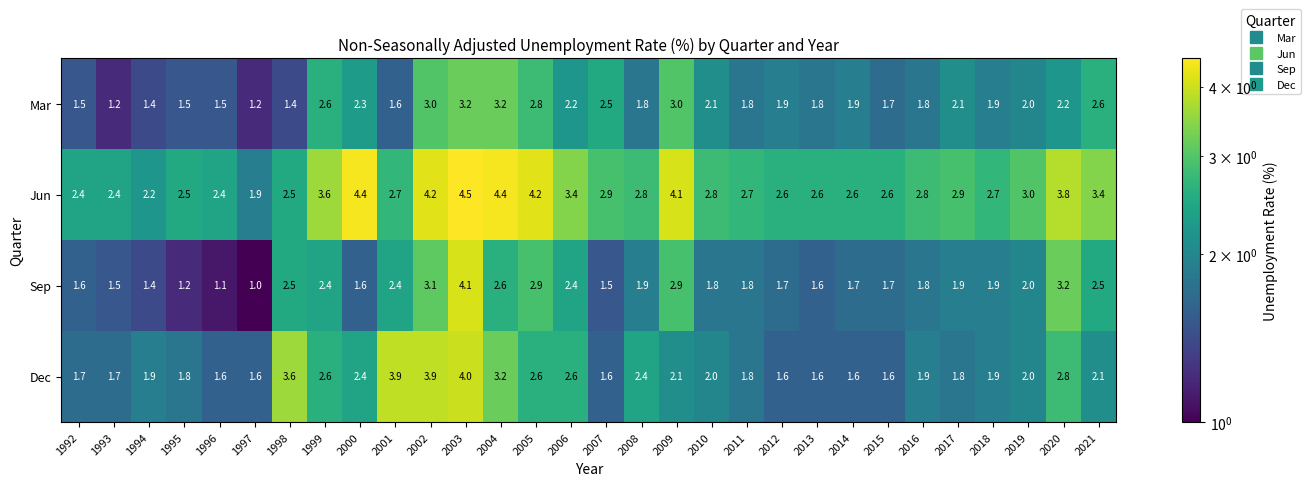

Which series has the largest total across all categories?

Jun